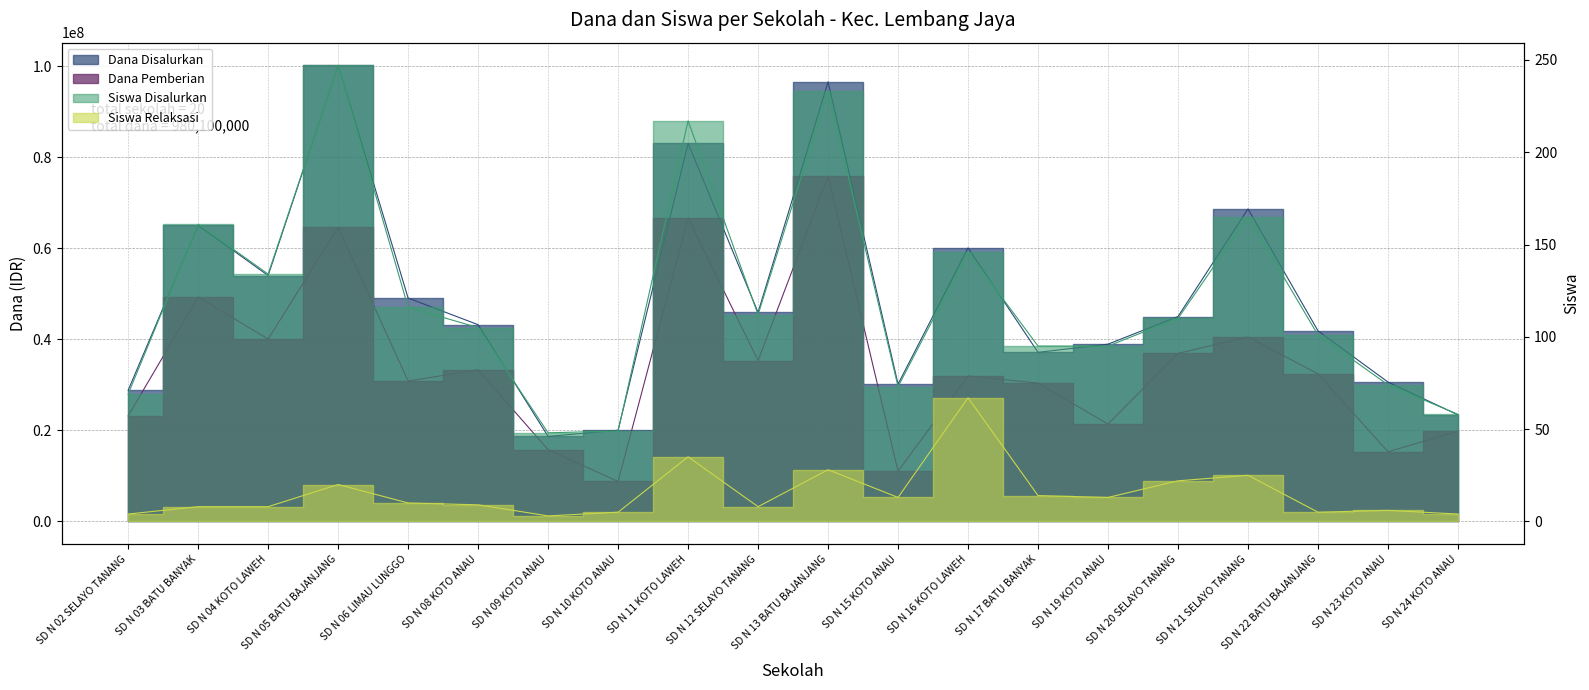

At which category is the sum across all series the highest?

SD N 13 BATU BAJANJANG